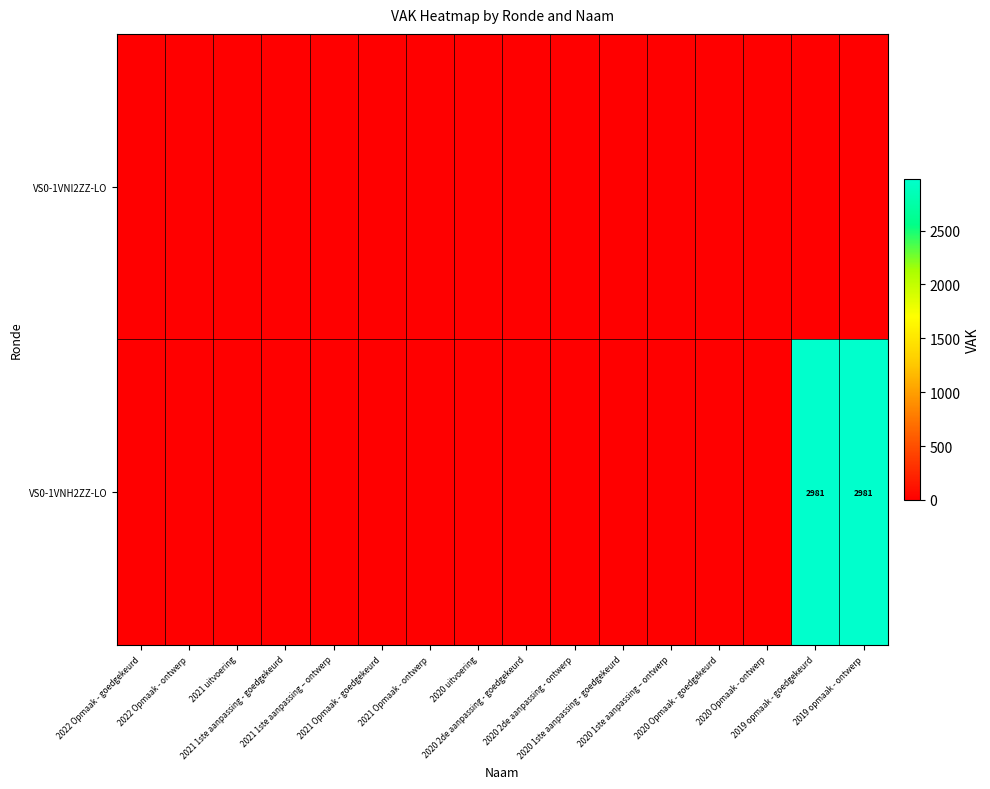

Which series has the largest total across all categories?

VS0-1VNH2ZZ-LO